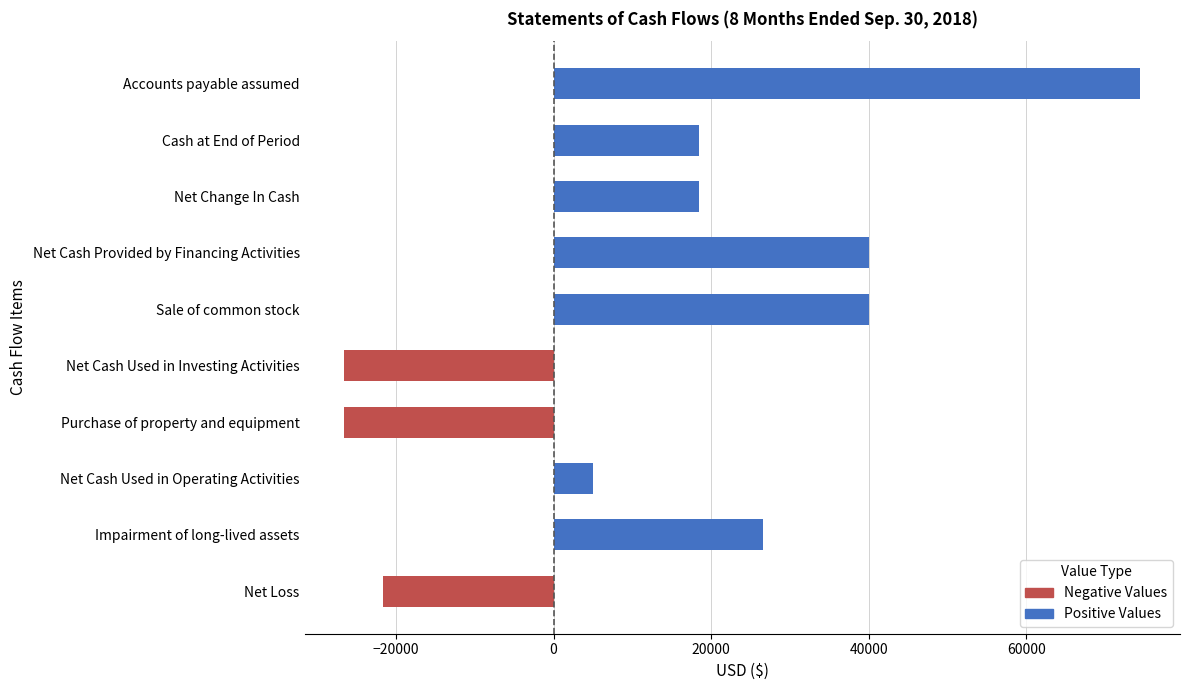

List the series in order of their peak value, highest first.

Positive Values, Negative Values